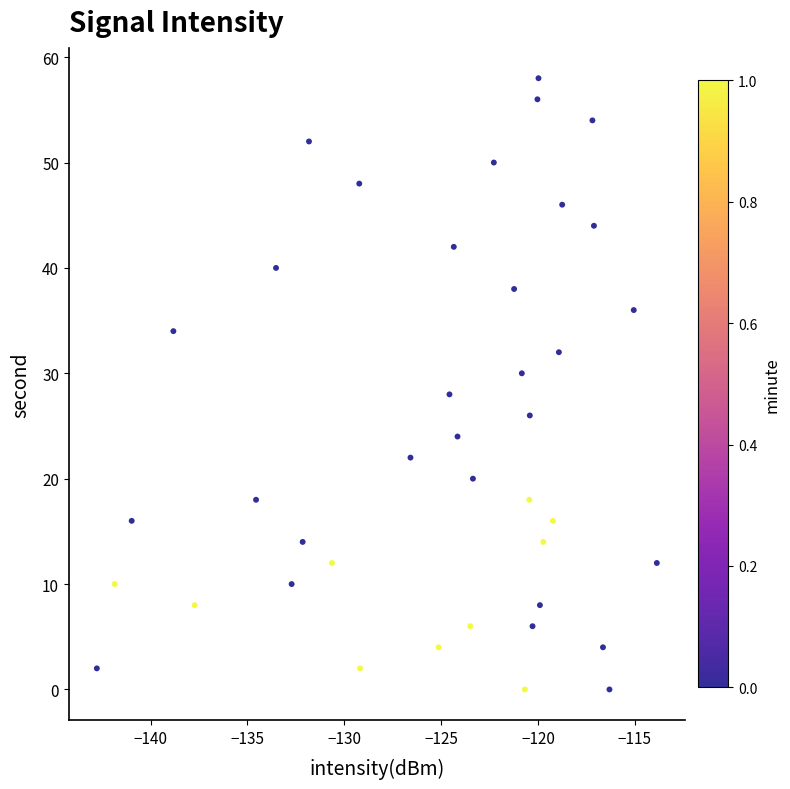

What is the range of Y values (max minus min)?

58